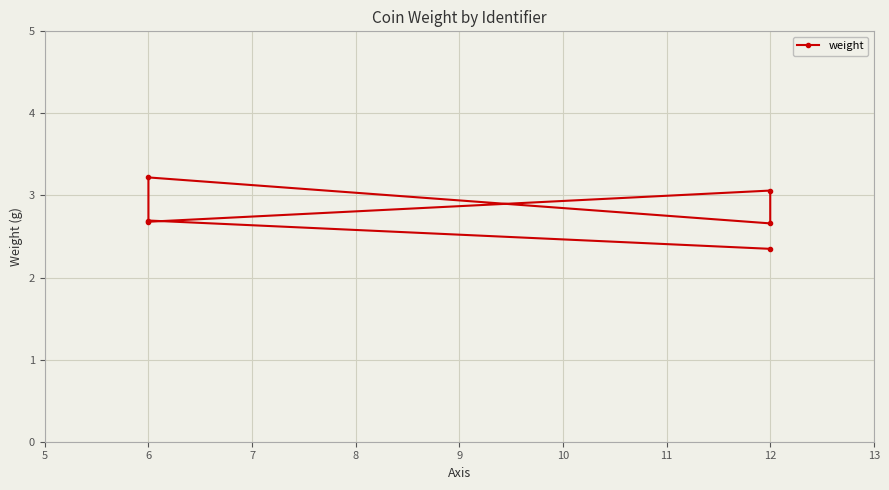

What is the sum of all values?

16.7